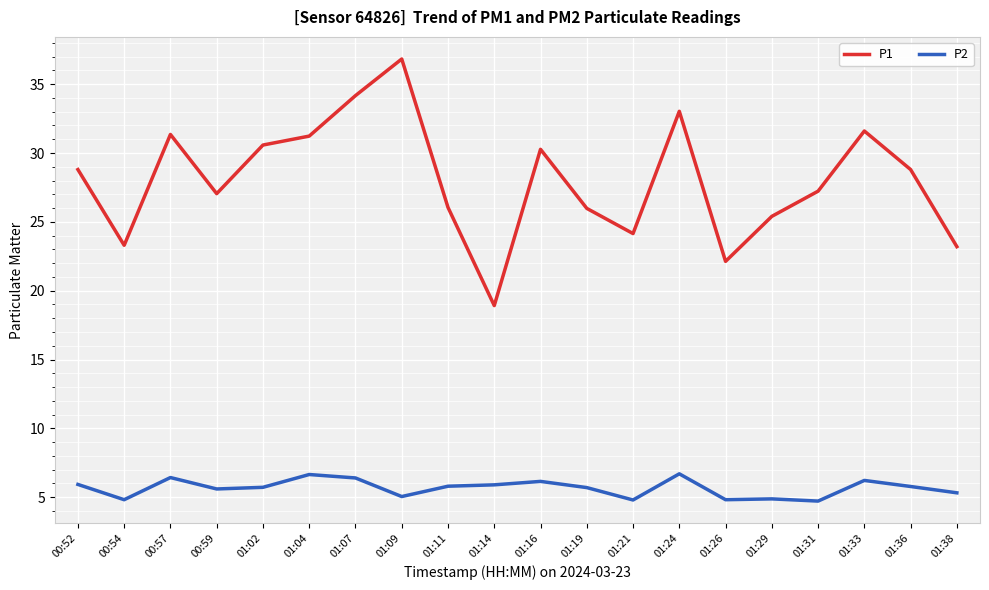

How many lines are shown in the chart?

2